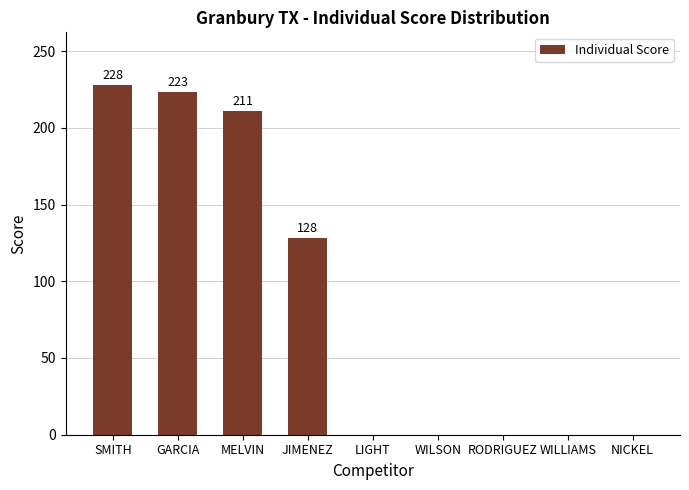

Between WILSON and MELVIN, which is larger?

MELVIN